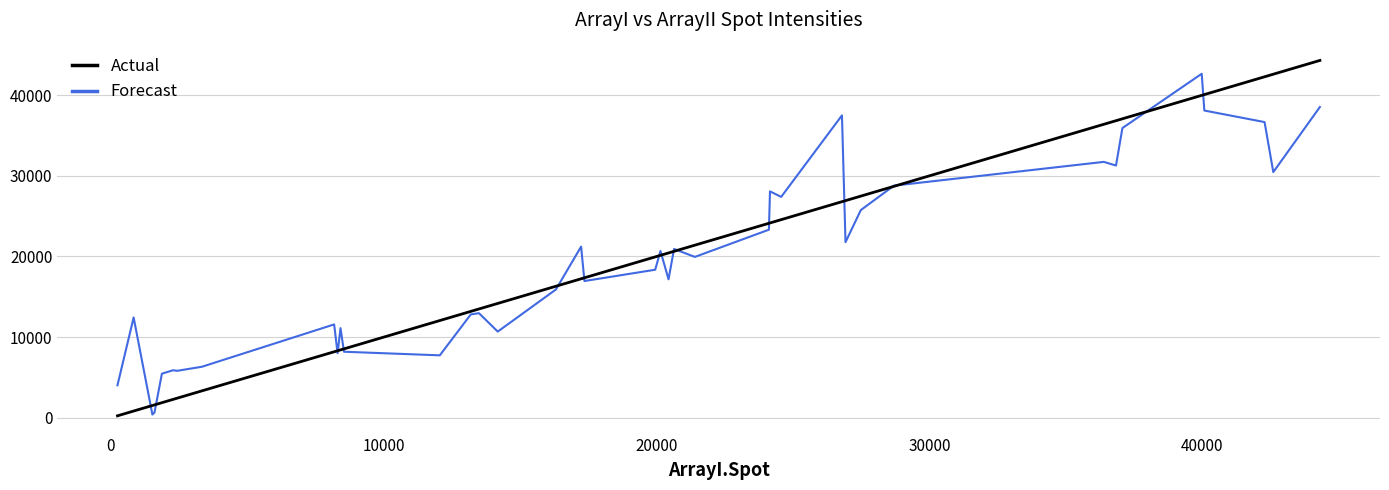

What is the greatest value displayed?

44302